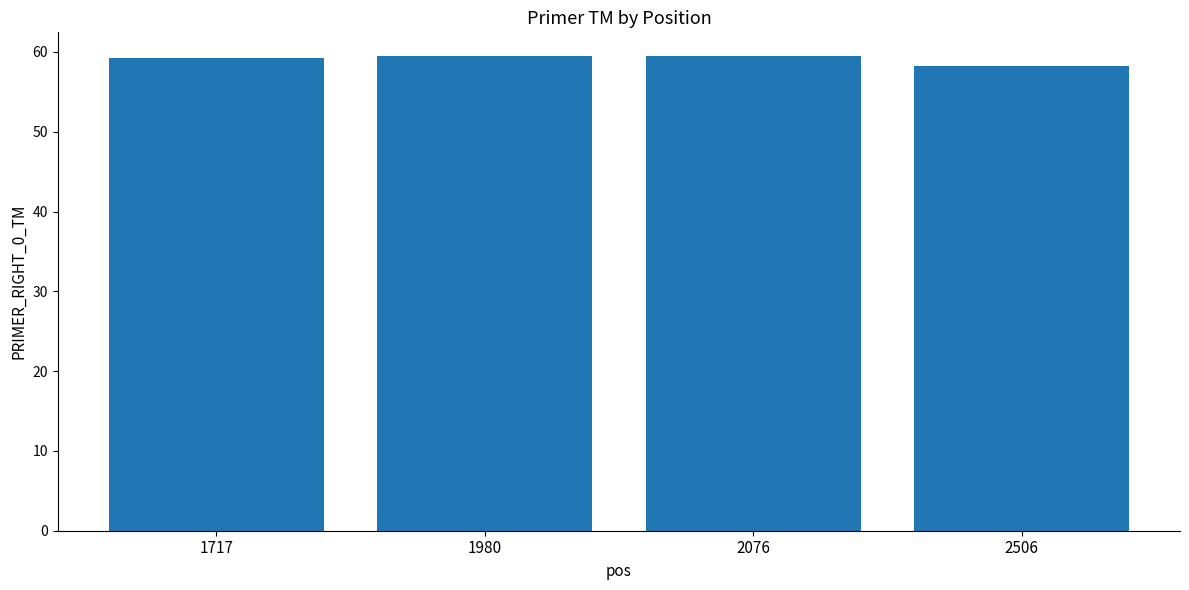

What is the ratio of the value at 2076 to the value at 1717?

1.0